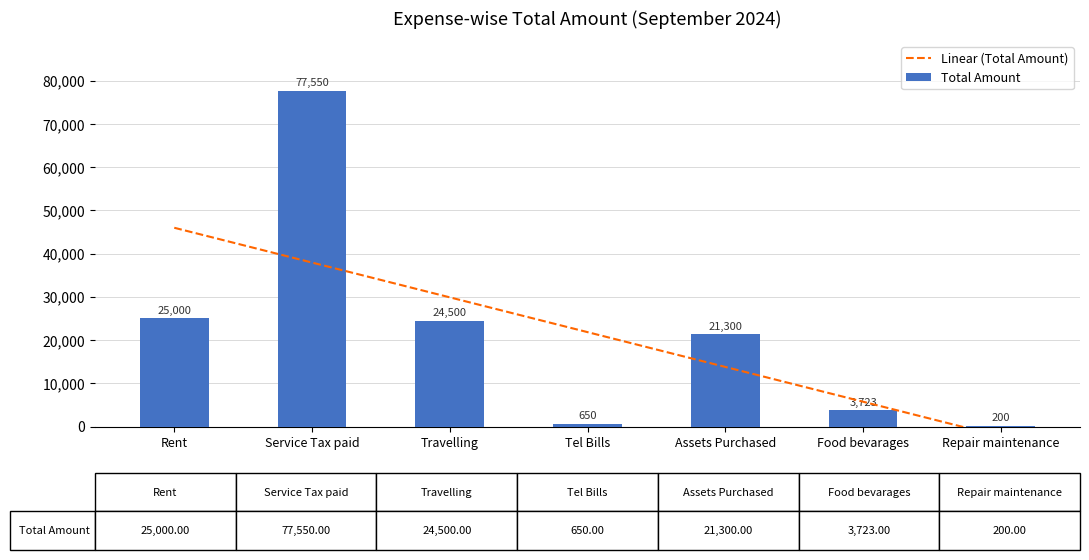

The value of Total Amount at Food bevarages is 3723. True or false?

True